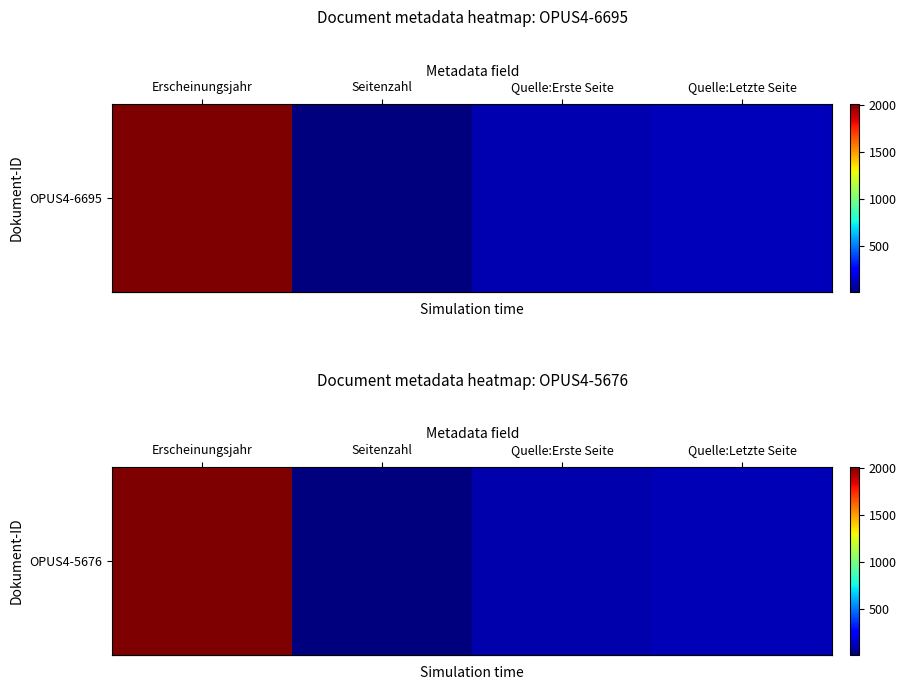

Which category has the lowest value across all series?

Seitenzahl